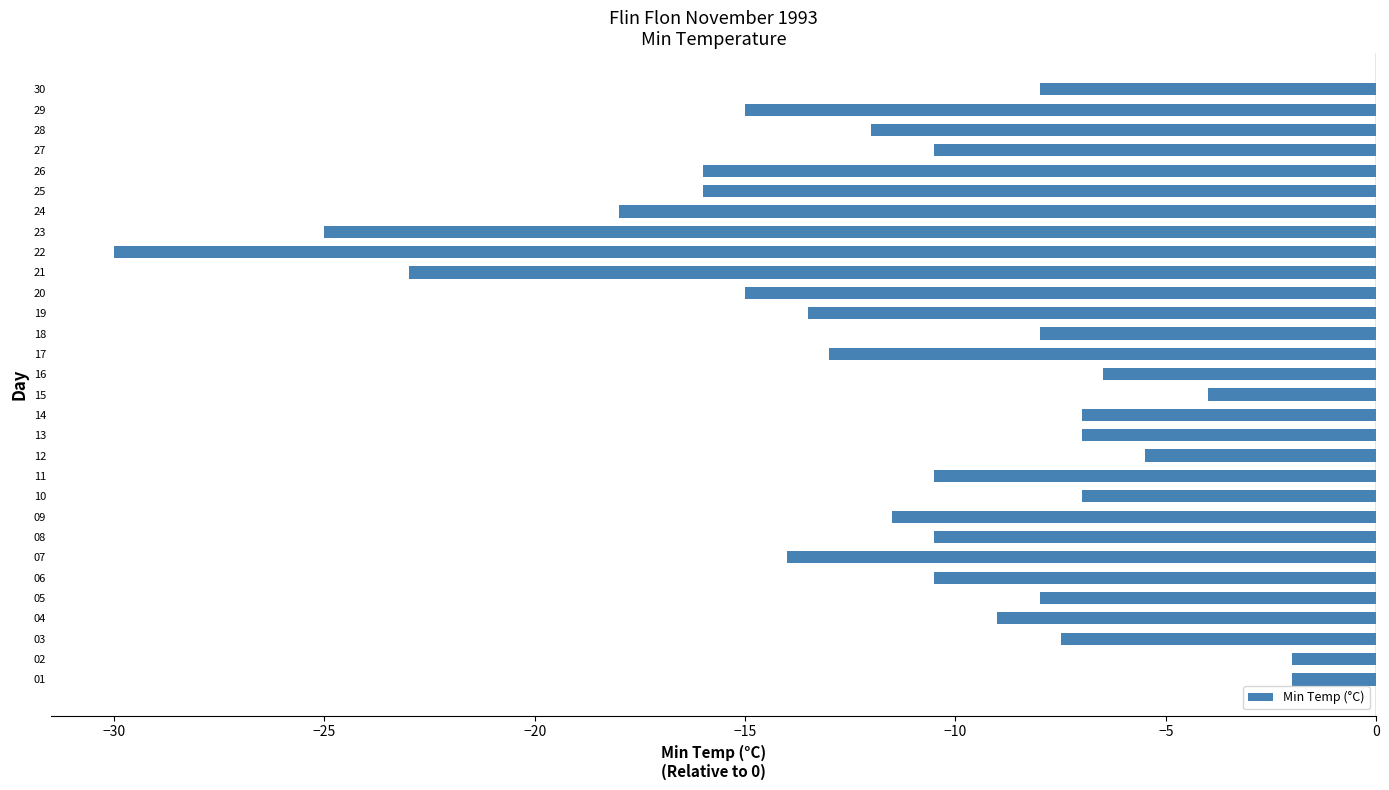

Is it true that the value at 23 is -25.0?

True